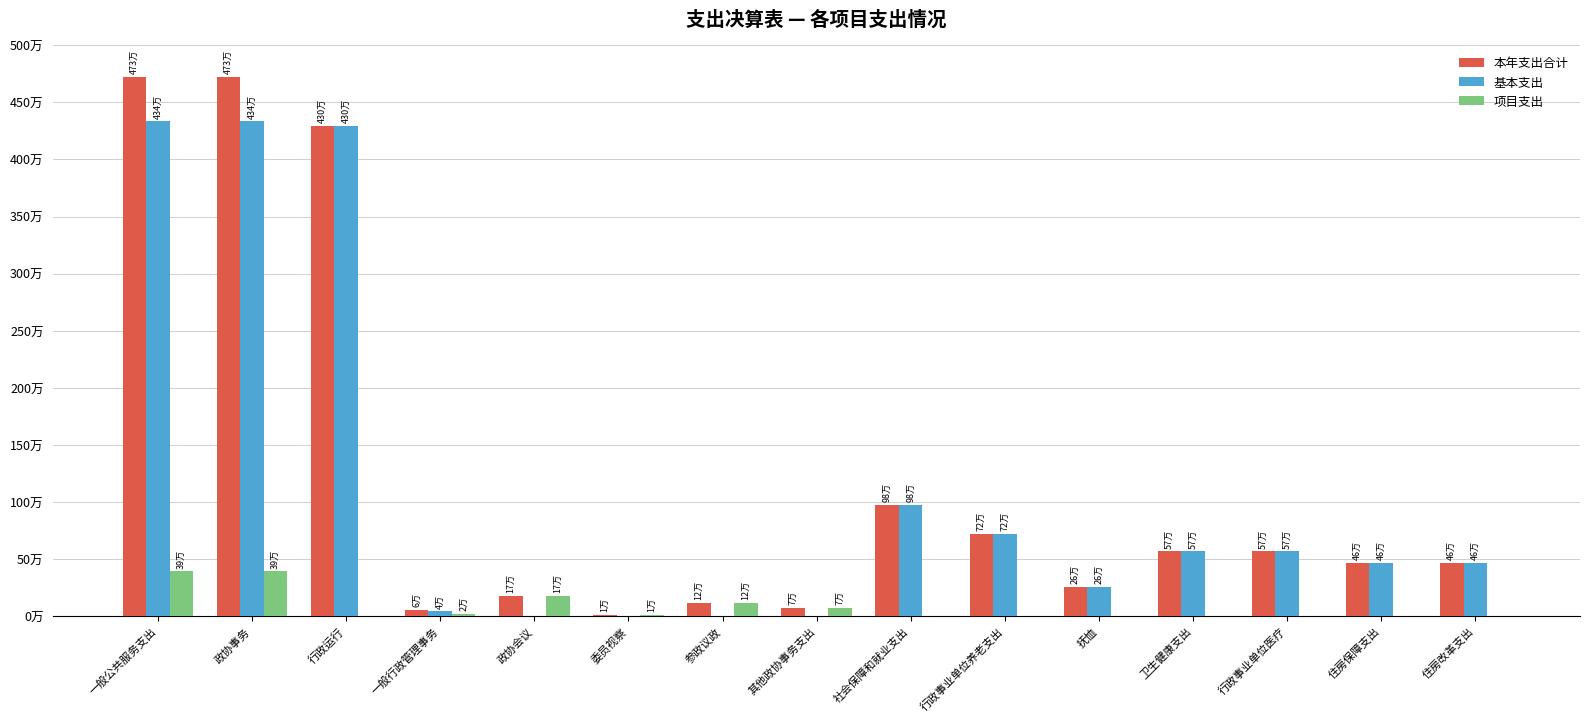

What are all the series names shown in the legend?

本年支出合计, 基本支出, 项目支出